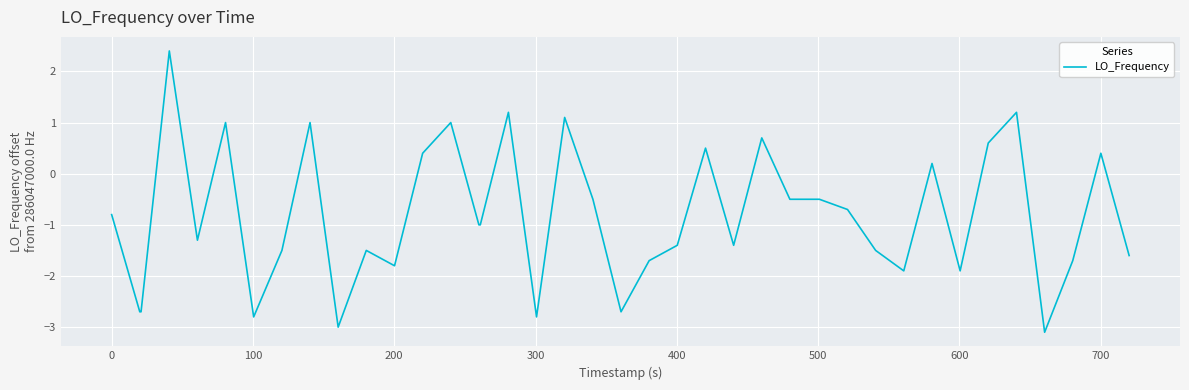

What is the smallest value displayed?

-3.1